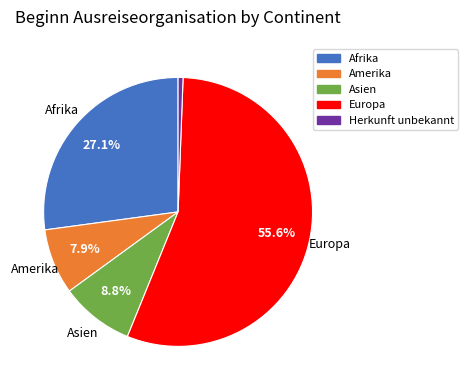

Which has a higher value, Afrika or Herkunft unbekannt?

Afrika